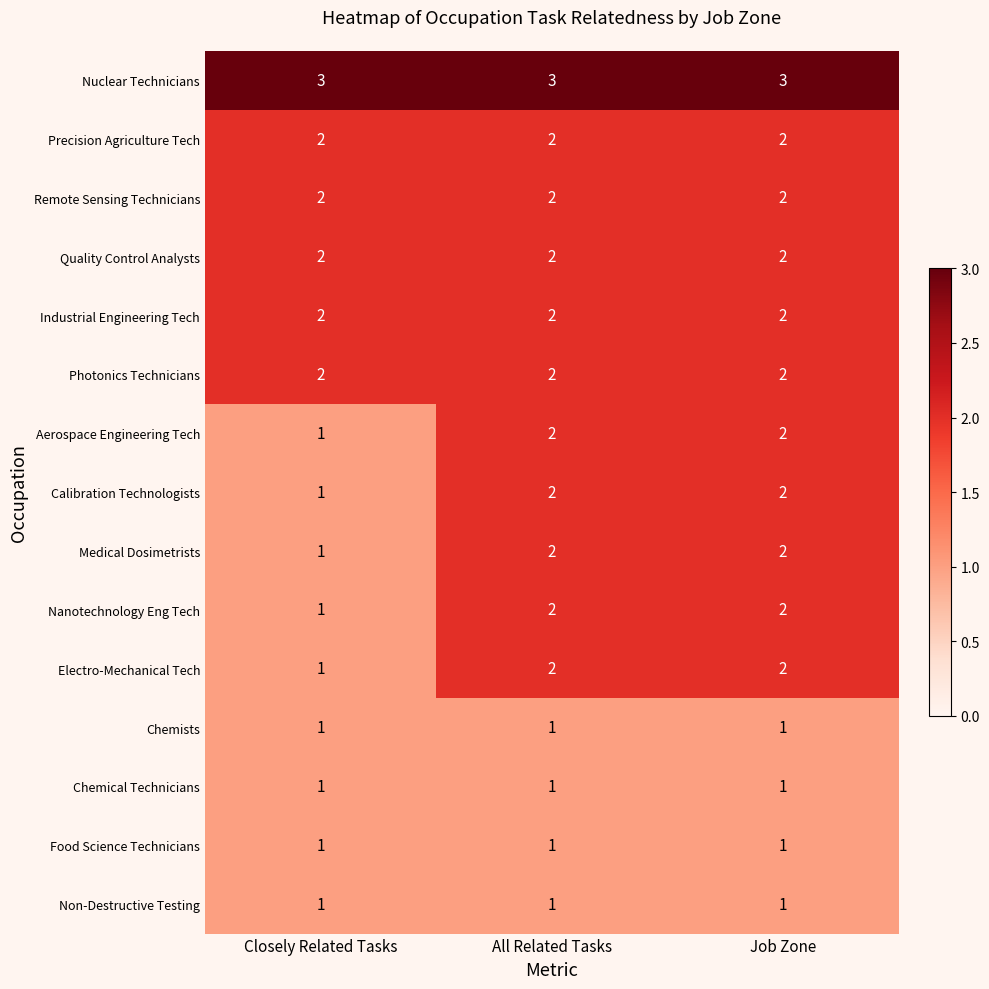

Where is Aerospace Engineering Tech nearest to the value 1?

Closely Related Tasks